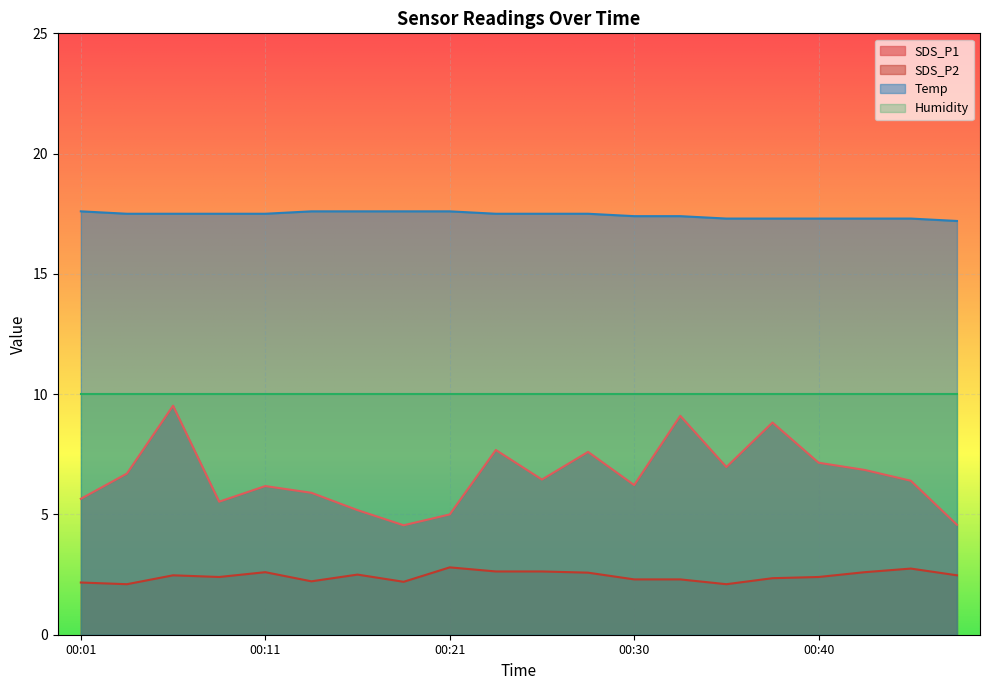

True or false: Temp and SDS_P1 intersect in this chart.

False